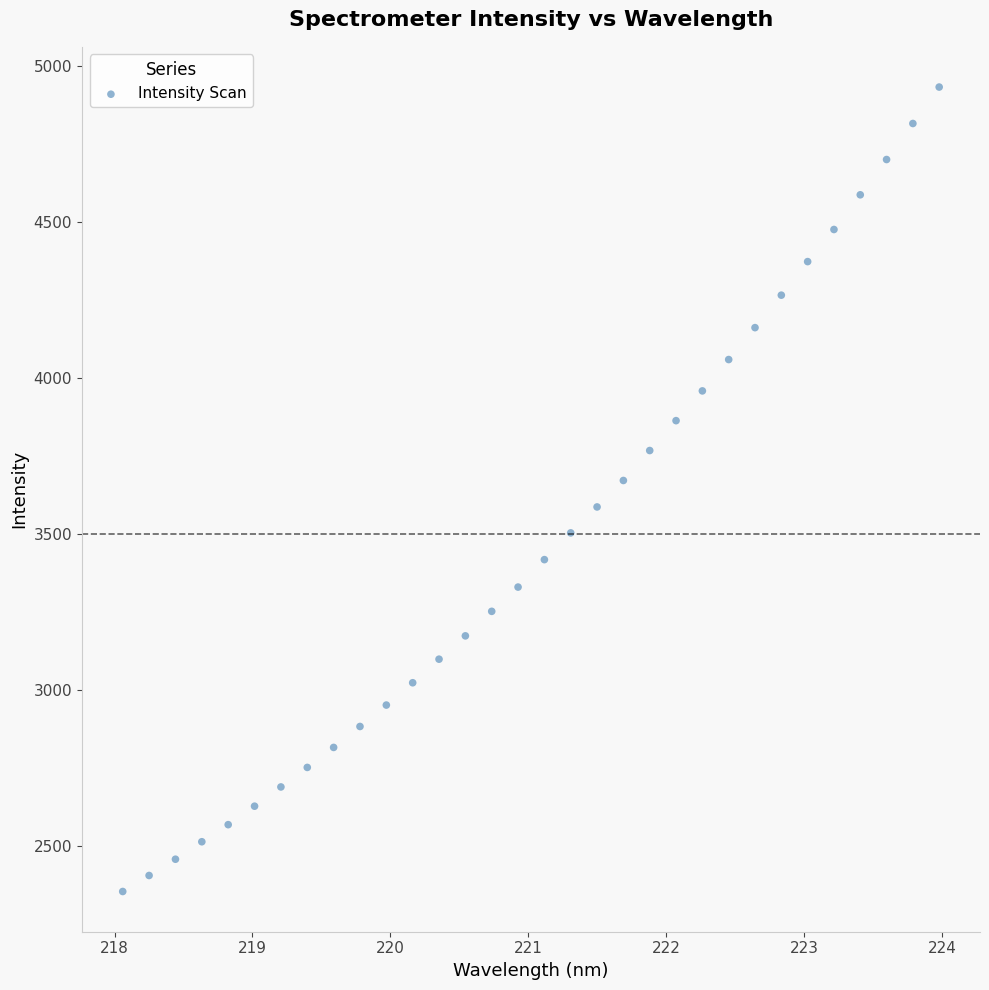

What is the range of Y values (max minus min)?

2578.0